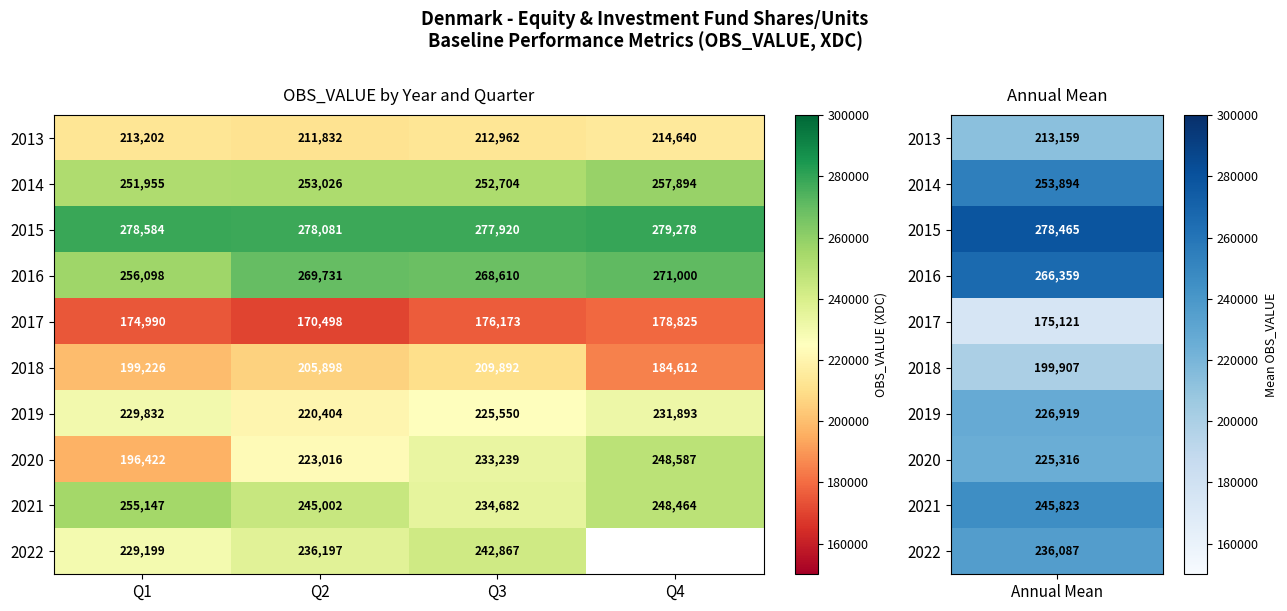

What is the spread (max minus min) of values at Q2?

107583